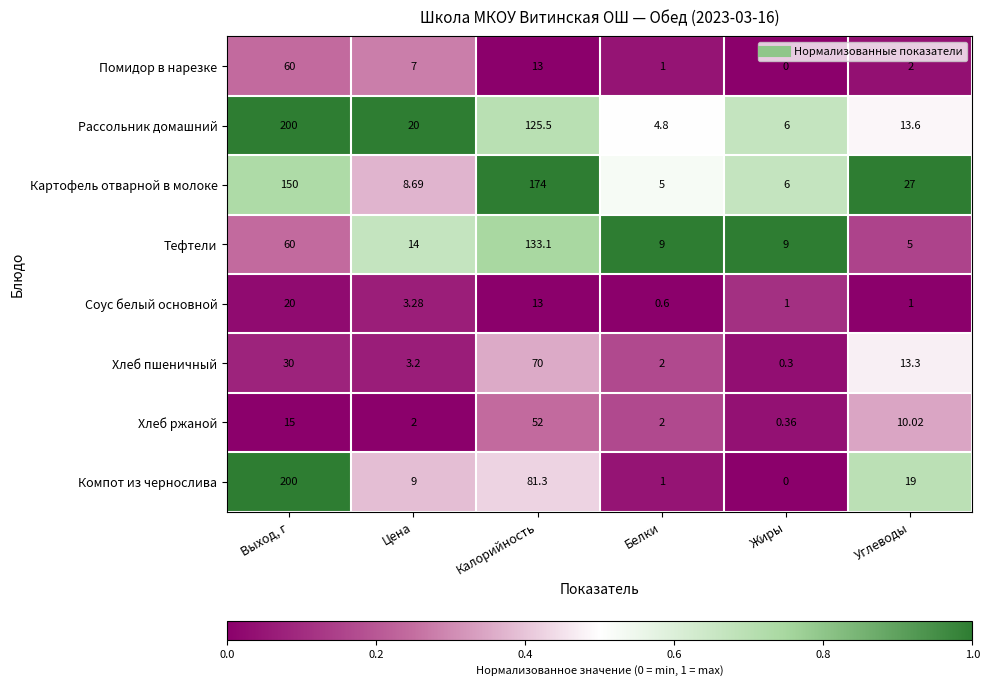

Where is Соус белый основной nearest to the value 10?

Калорийность